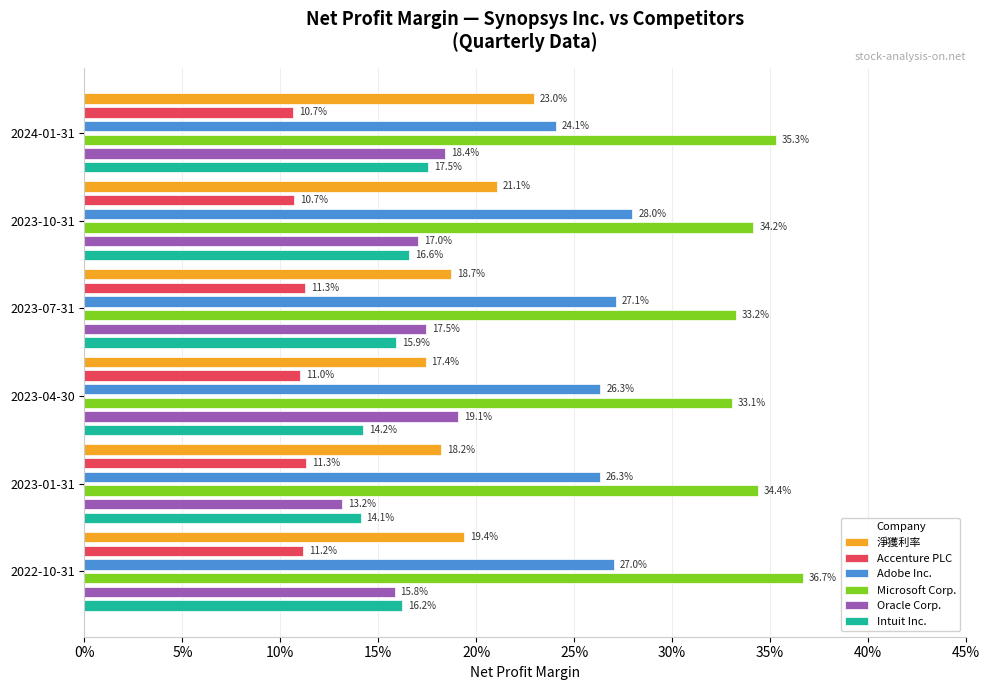

What is the label of the 3rd bar from the right?

2023-04-30